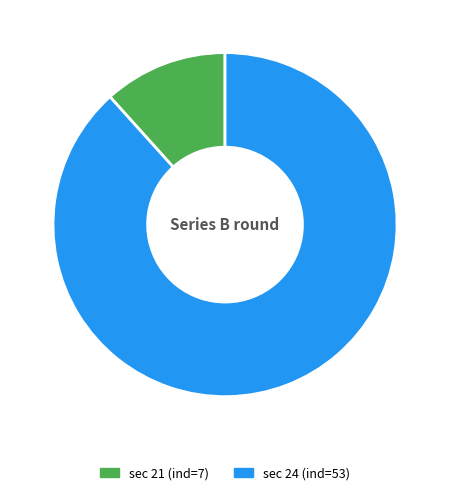

Is there any slice that represents more than half of the pie?

Yes